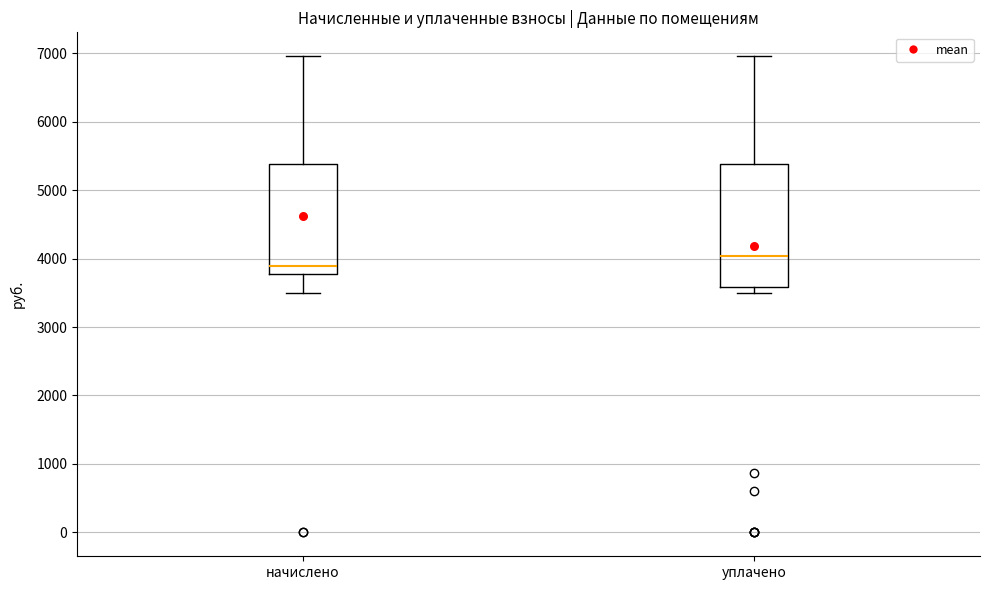

Which box's median line is the lowest?

начислено